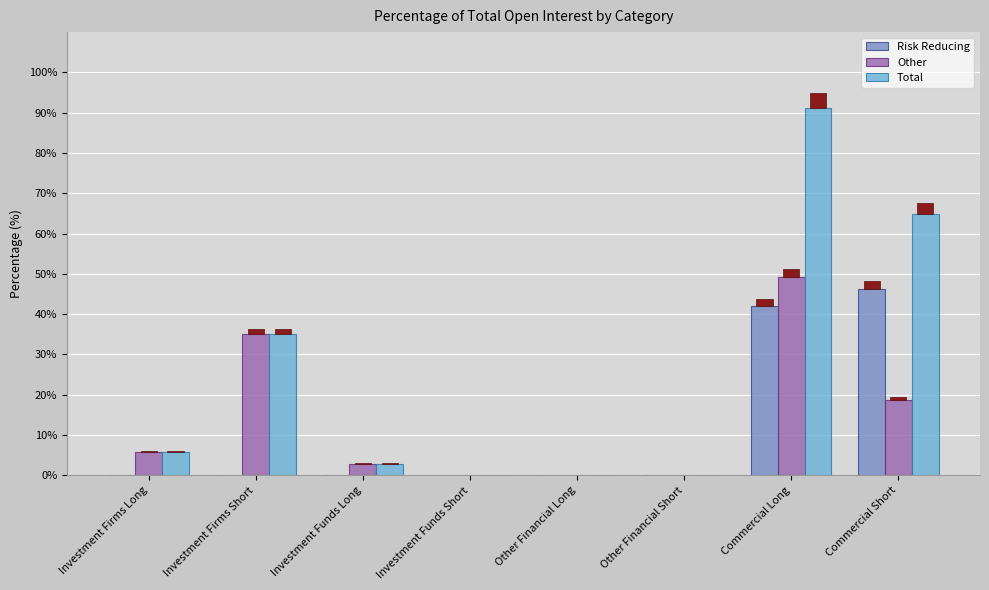

Is the value of Total at Commercial Short greater than the value of Other at Investment Firms Short?

Yes